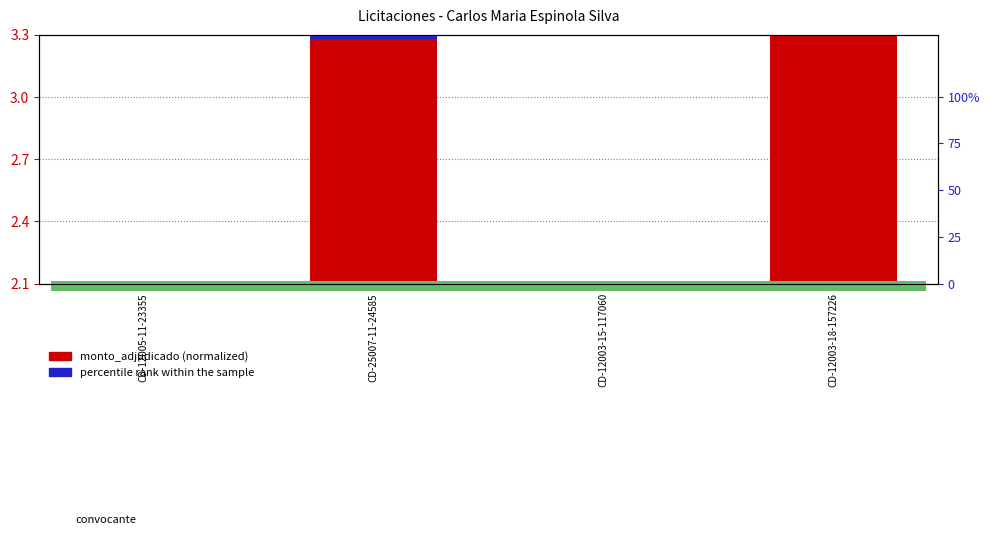

List the series in order of their overall mean, highest first.

monto_adjudicado (normalized), percentile rank within sample